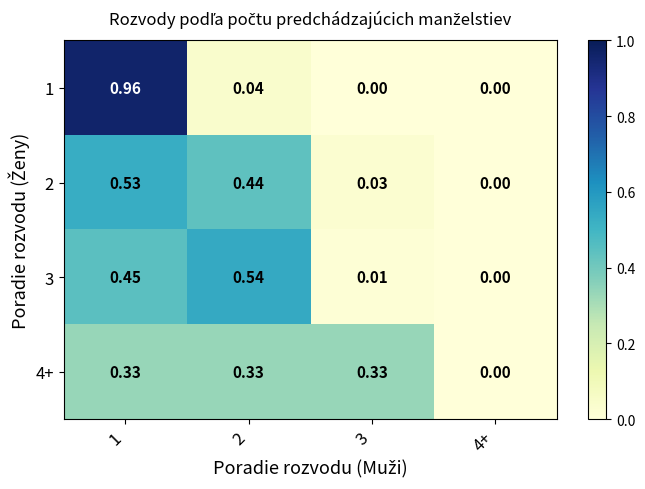

Is the value of 3 at 3 greater than the value of 2 at 1?

No